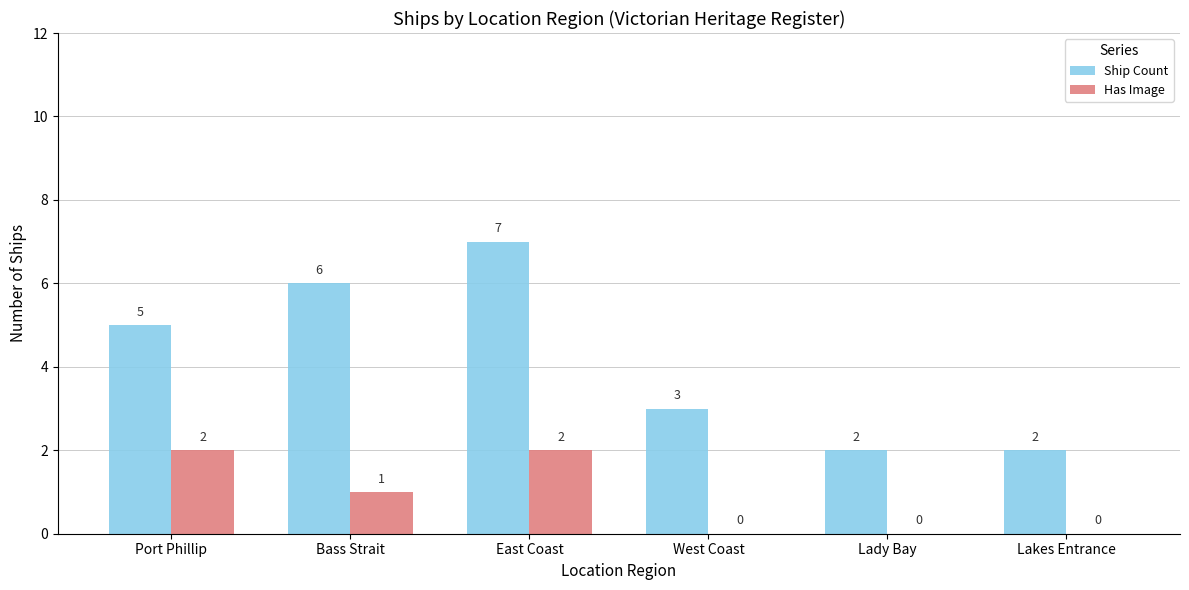

How many distinct data groups are displayed?

2